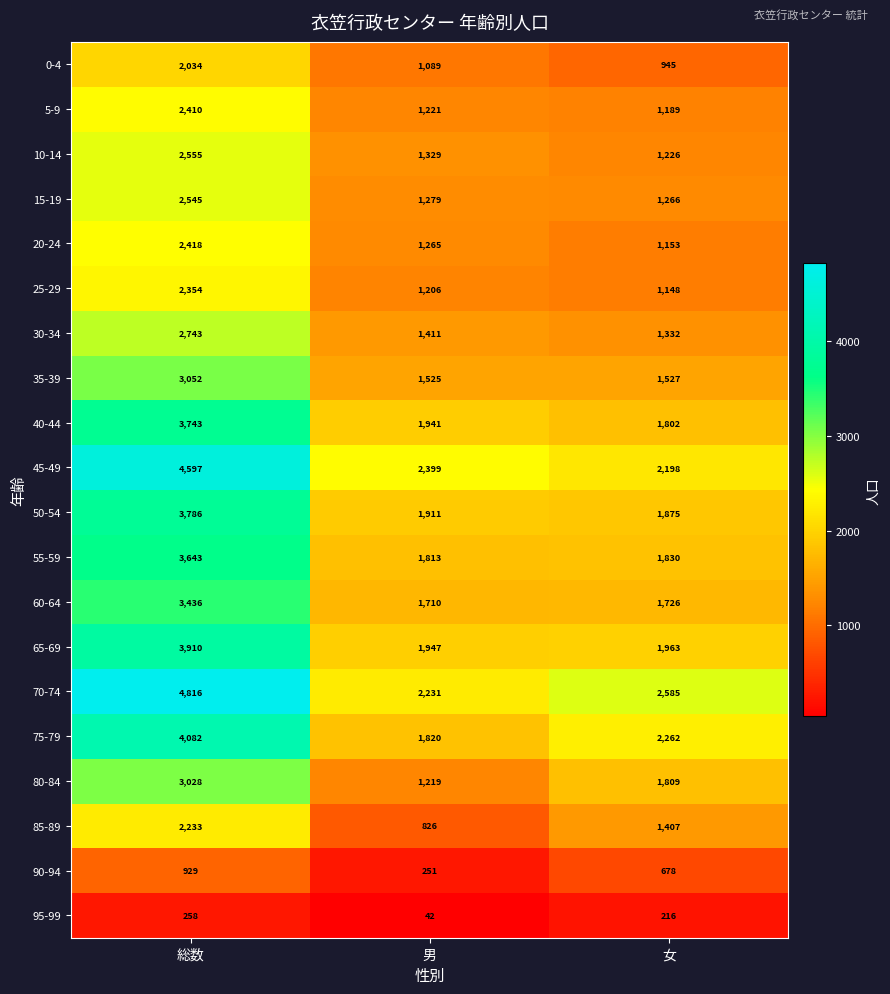

Which label corresponds to the largest value in the chart?

総数